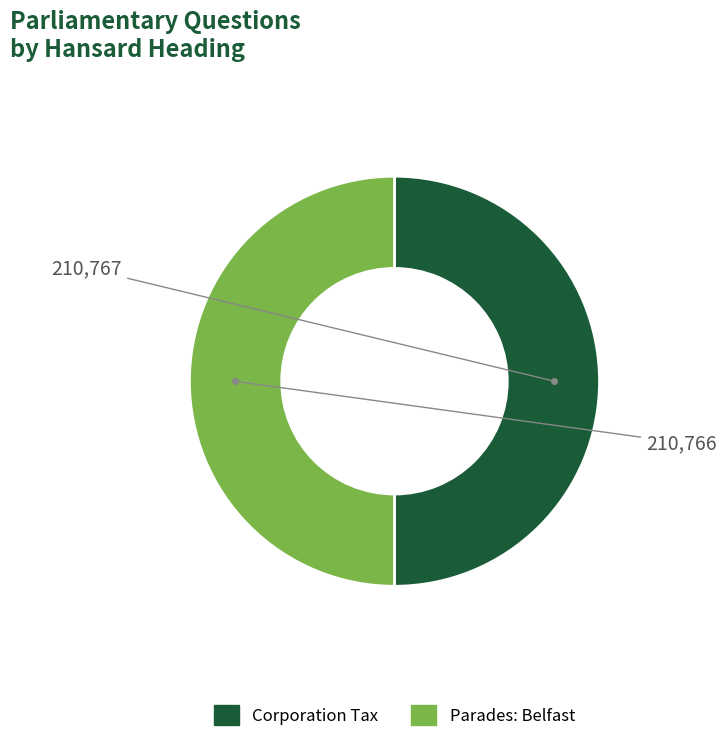

Is it true that Corporation Tax is 55% of the pie?

False